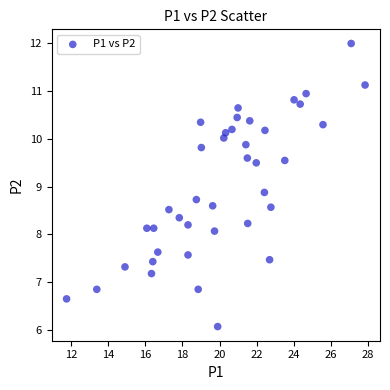

What Y value in the scatter plot is closest to 9?

8.9